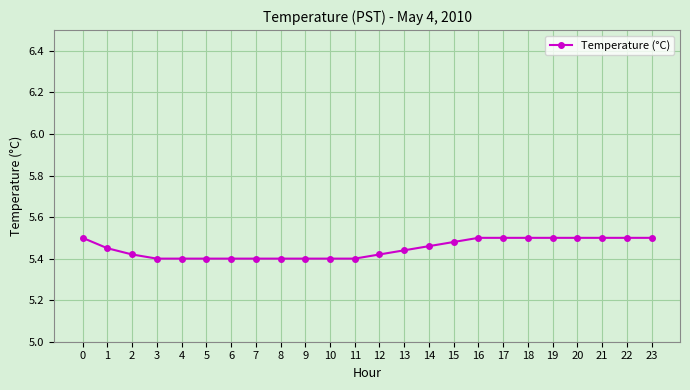

Approximately how many times larger is the value at 15 compared to 11?

1.0